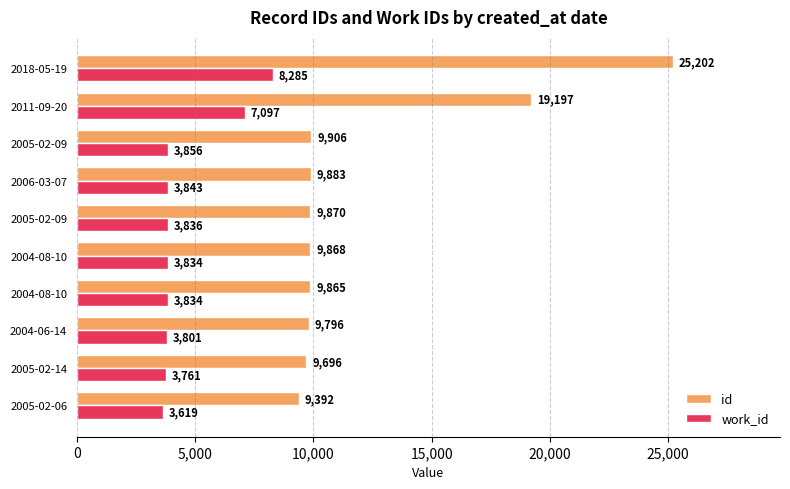

Count the number of categories in the chart.

10